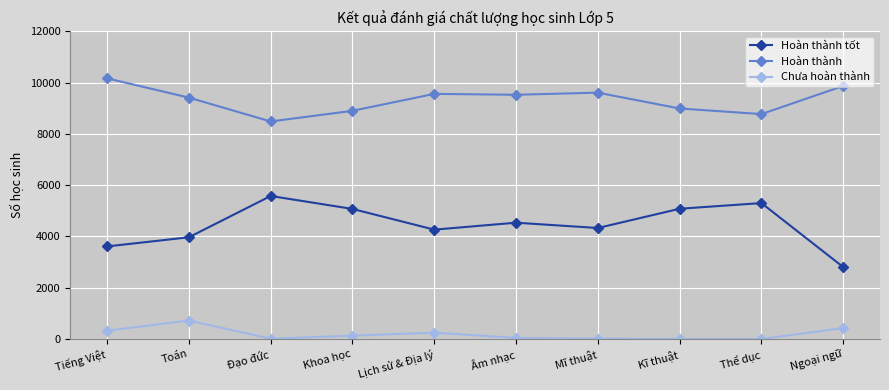

True or false: Hoàn thành tốt has a value of 3101 at Kĩ thuật.

False